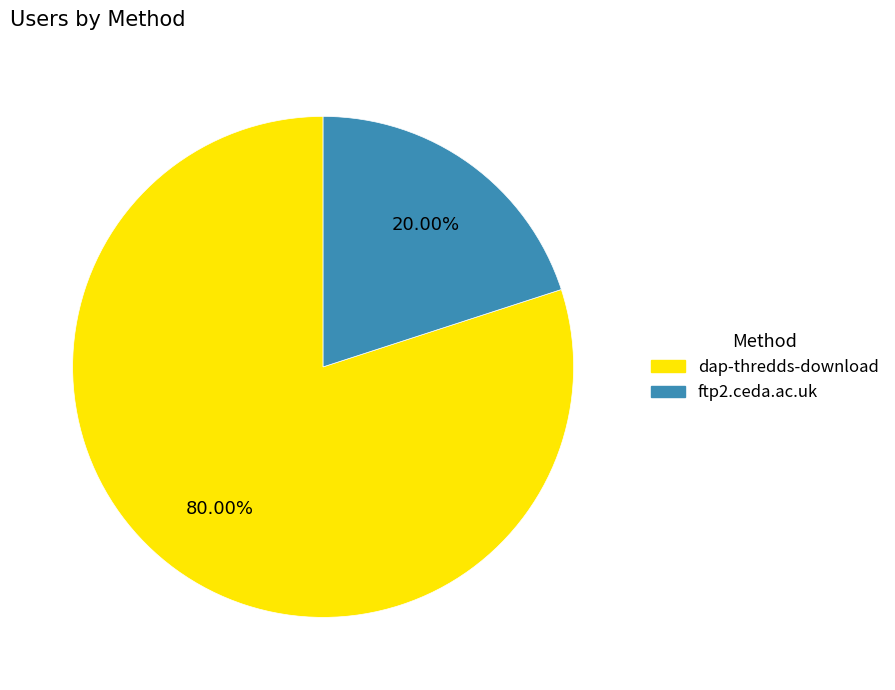

Count the number of slices in the pie.

2